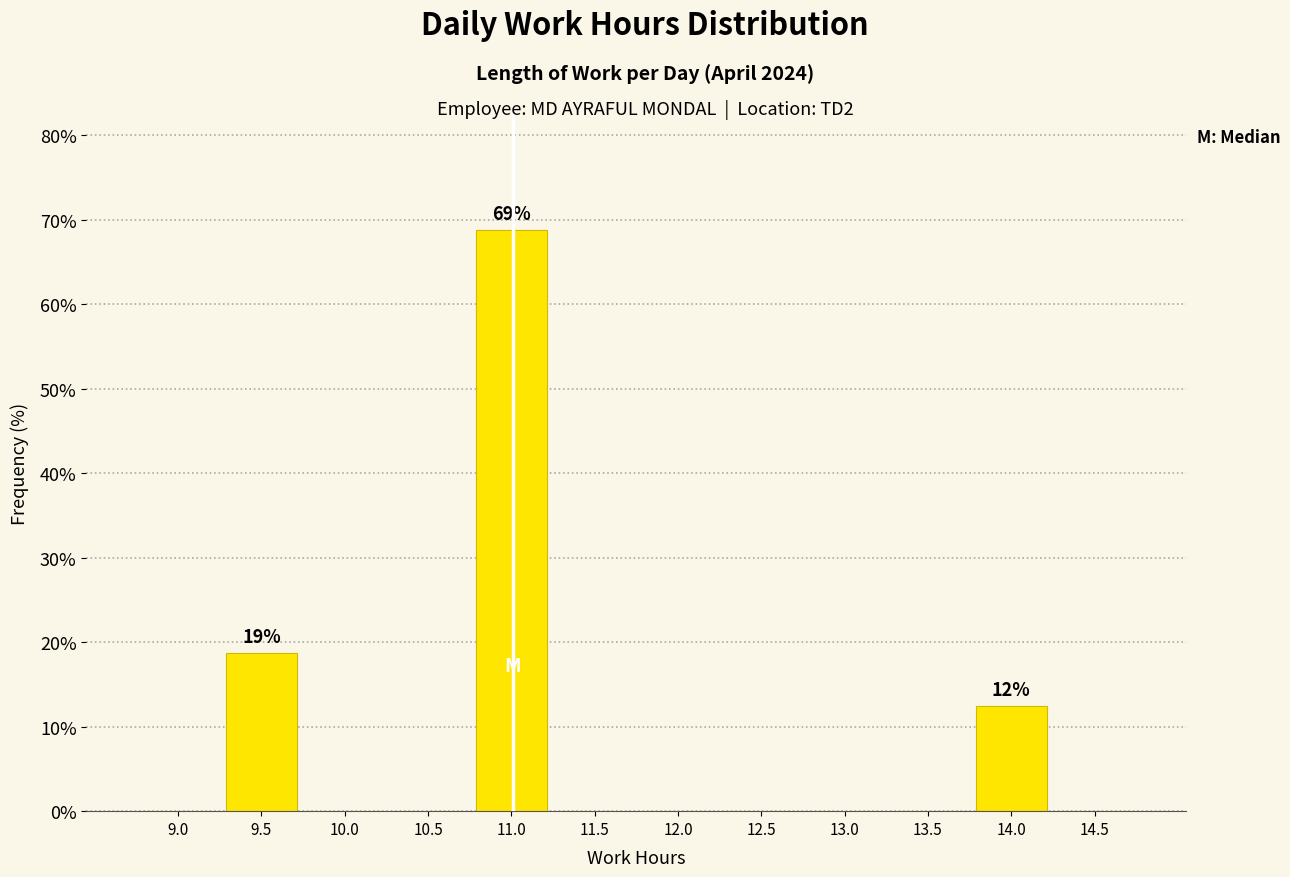

Reading right to left, list all the values displayed in this chart.

14.5=0.0	14.0=12.5	13.5=0.0	13.0=0.0	12.5=0.0	12.0=0.0	11.5=0.0	11.0=68.8	10.5=0.0	10.0=0.0	9.5=18.8	9.0=0.0